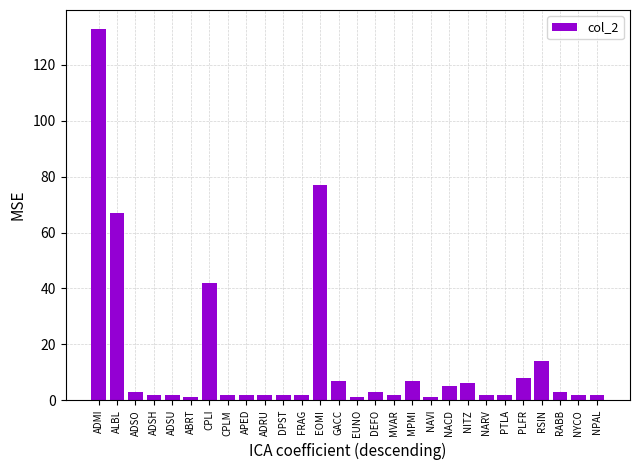

Which label corresponds to the largest value in the chart?

ADMI